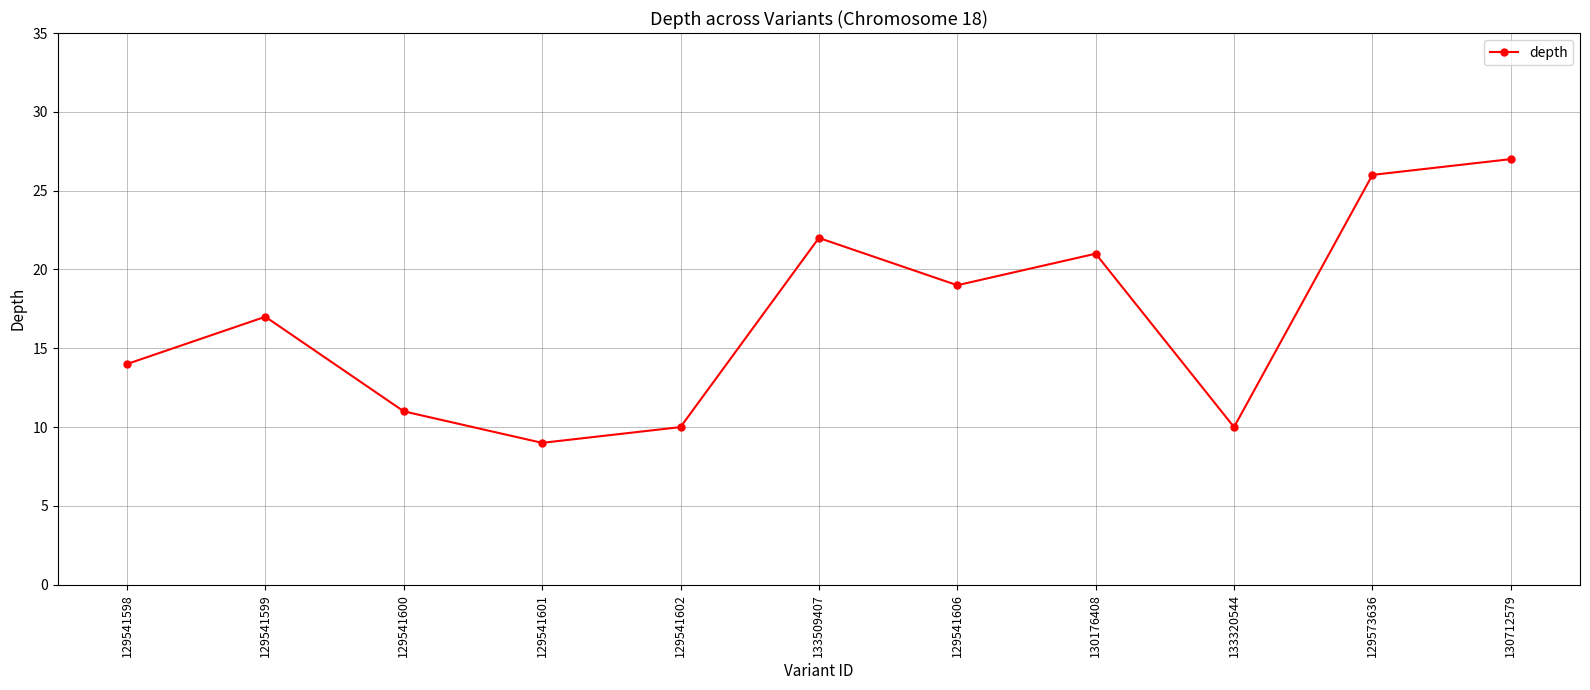

Is it true that the value at 129541606 is 19?

True